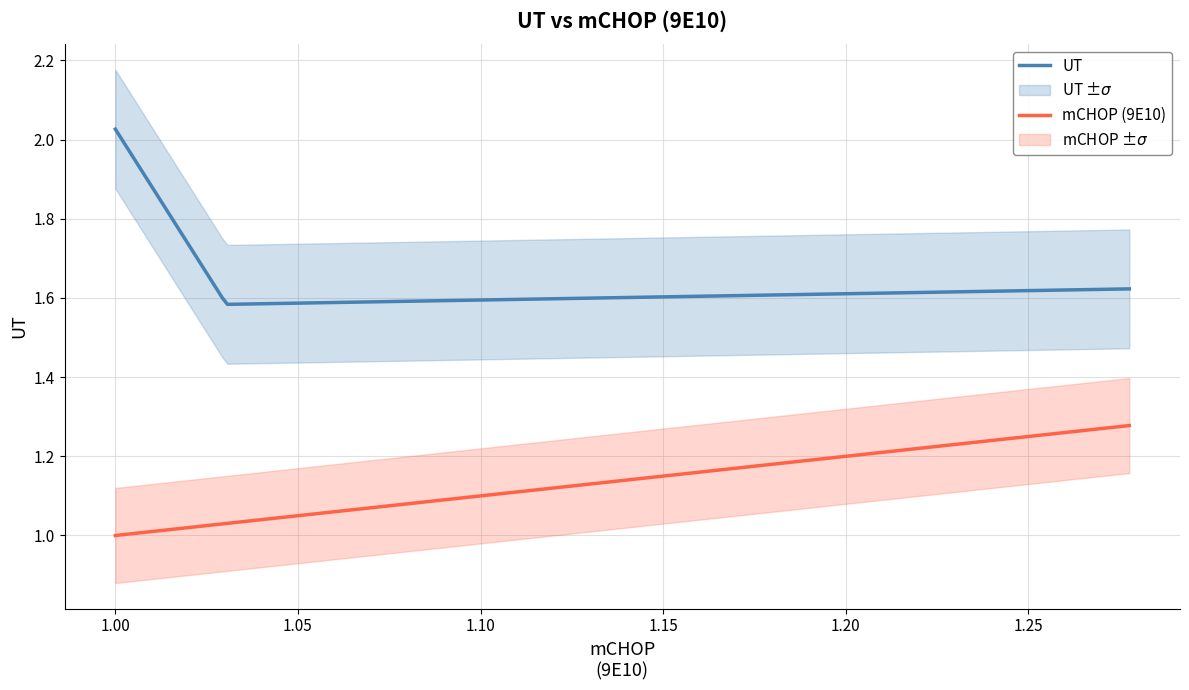

Which series has the widest spread of values?

UT